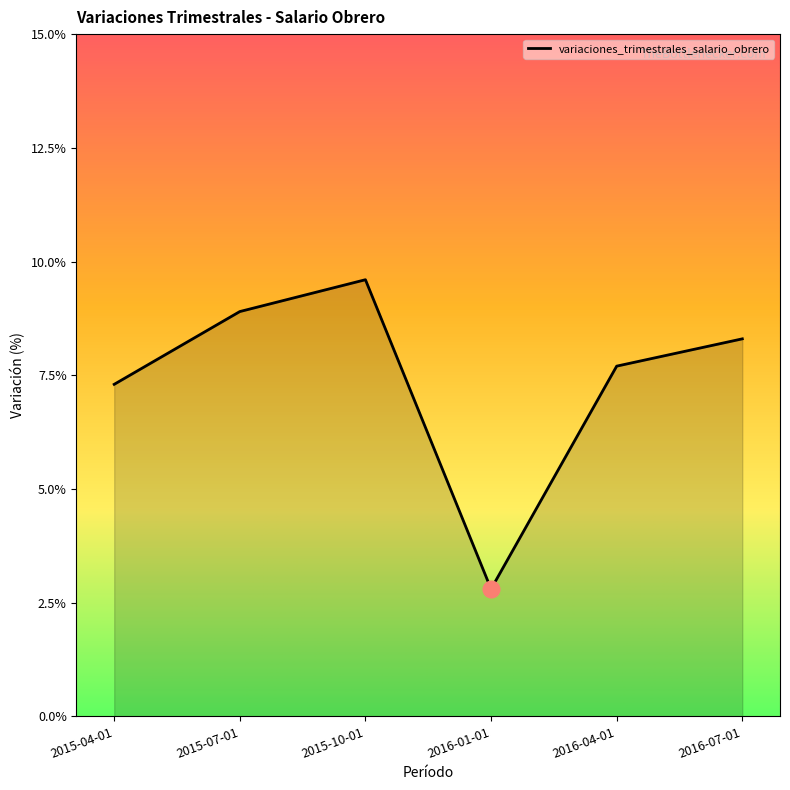

At which category does the chart reach its minimum across all series?

2016-01-01